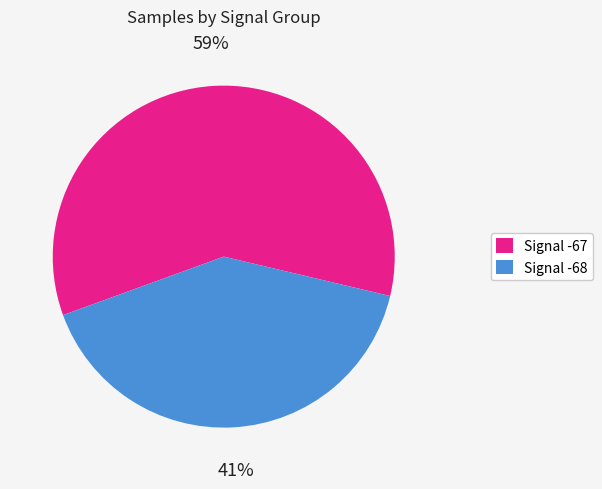

To the nearest percent, what percentage of the pie is Signal -67?

59%